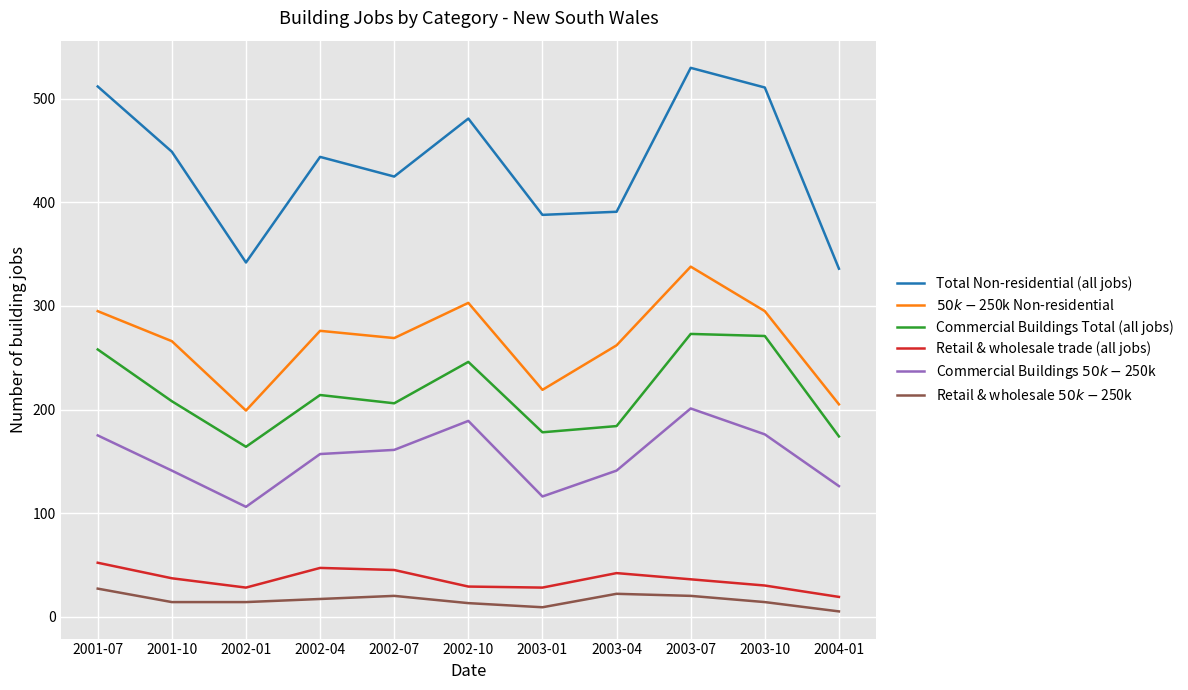

What is the spread (max minus min) of values at 2002-04?

427